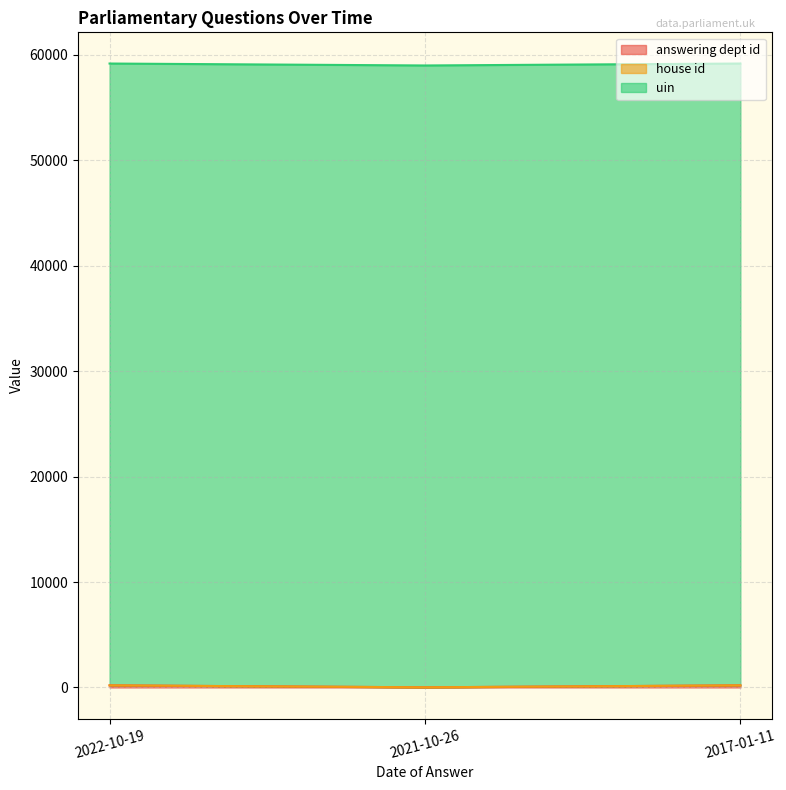

The value of uin at 2022-10-19 is 58969. True or false?

True